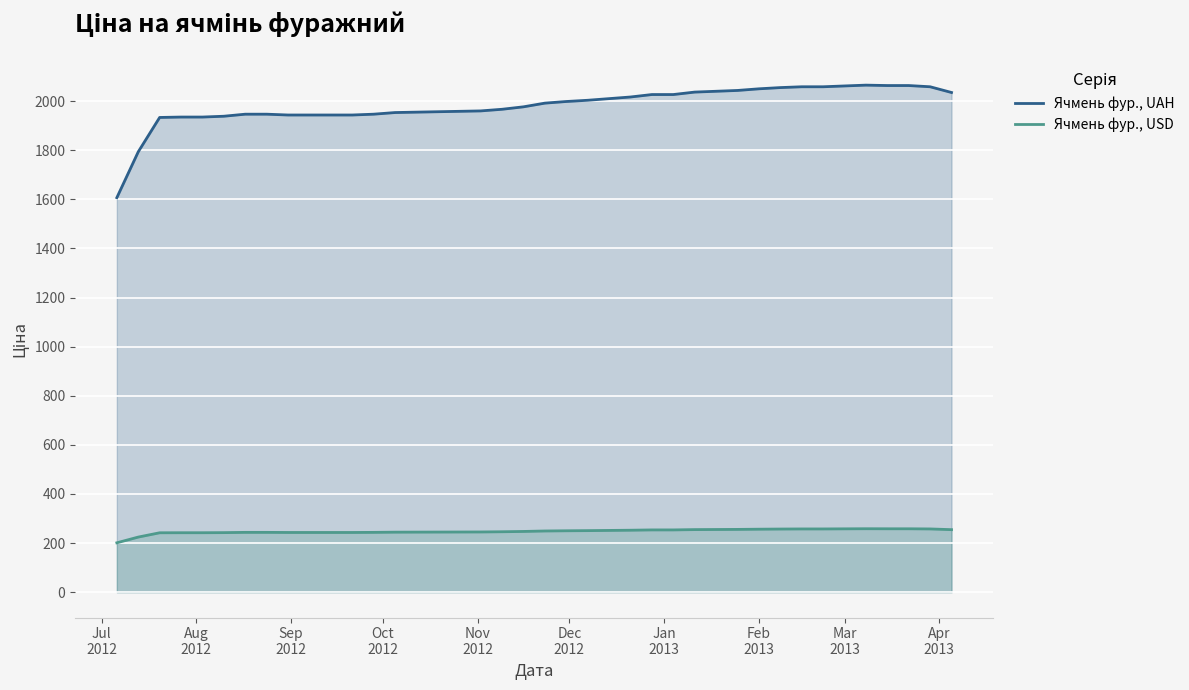

True or false: Ячмень фур., USD and Ячмень фур., UAH cross at least once.

False